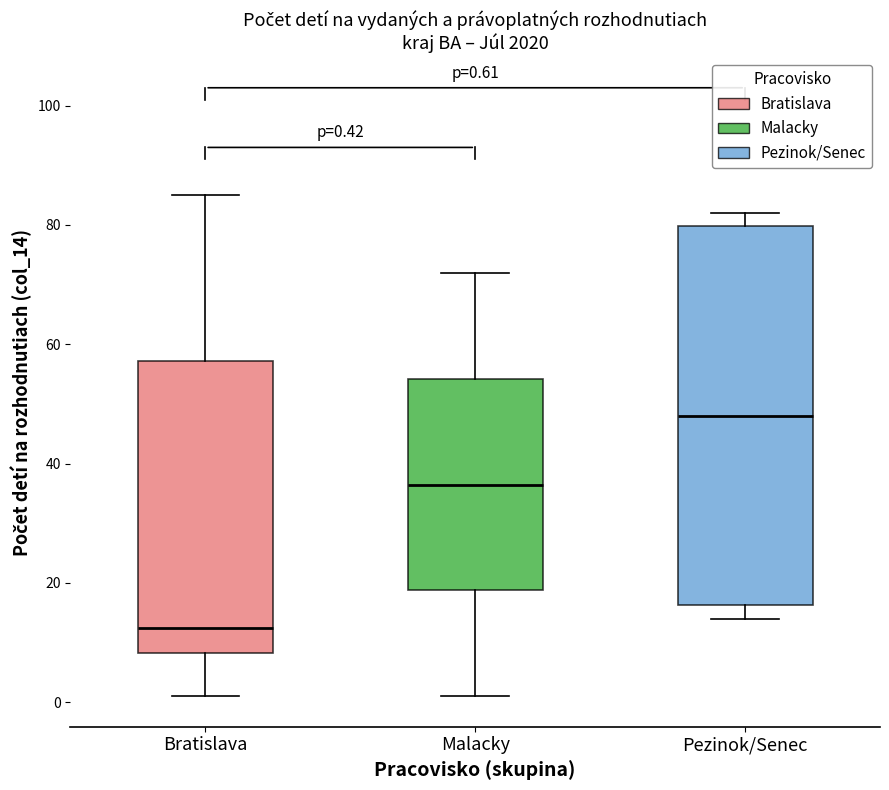

Which box has the highest median line?

Pezinok/Senec